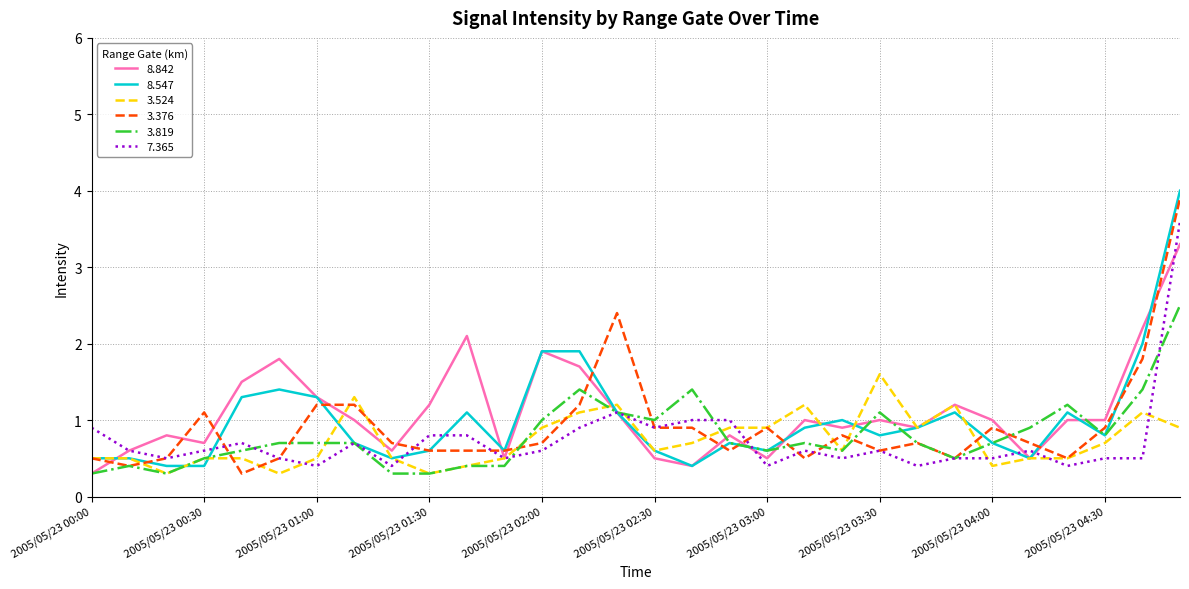

What is the maximum value shown in the chart?

4.0